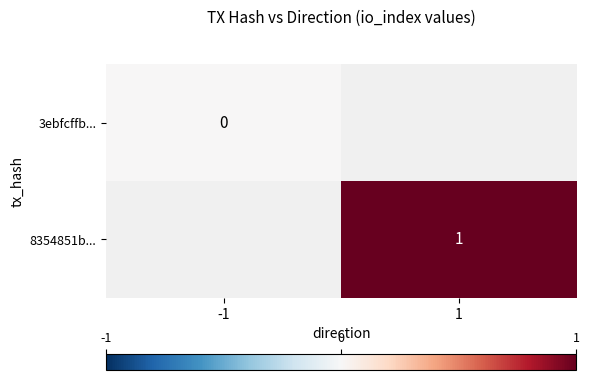

How many series are shown in this chart?

2